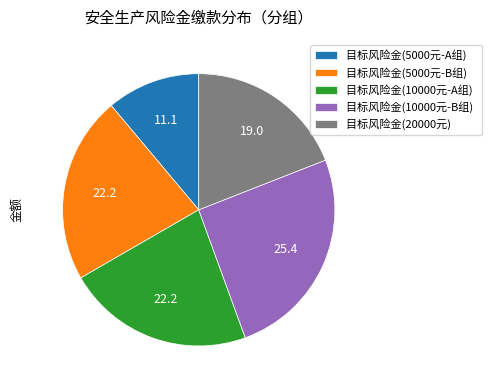

Which has a higher value, 目标风险金(10000元-B组) or 目标风险金(20000元)?

目标风险金(10000元-B组)